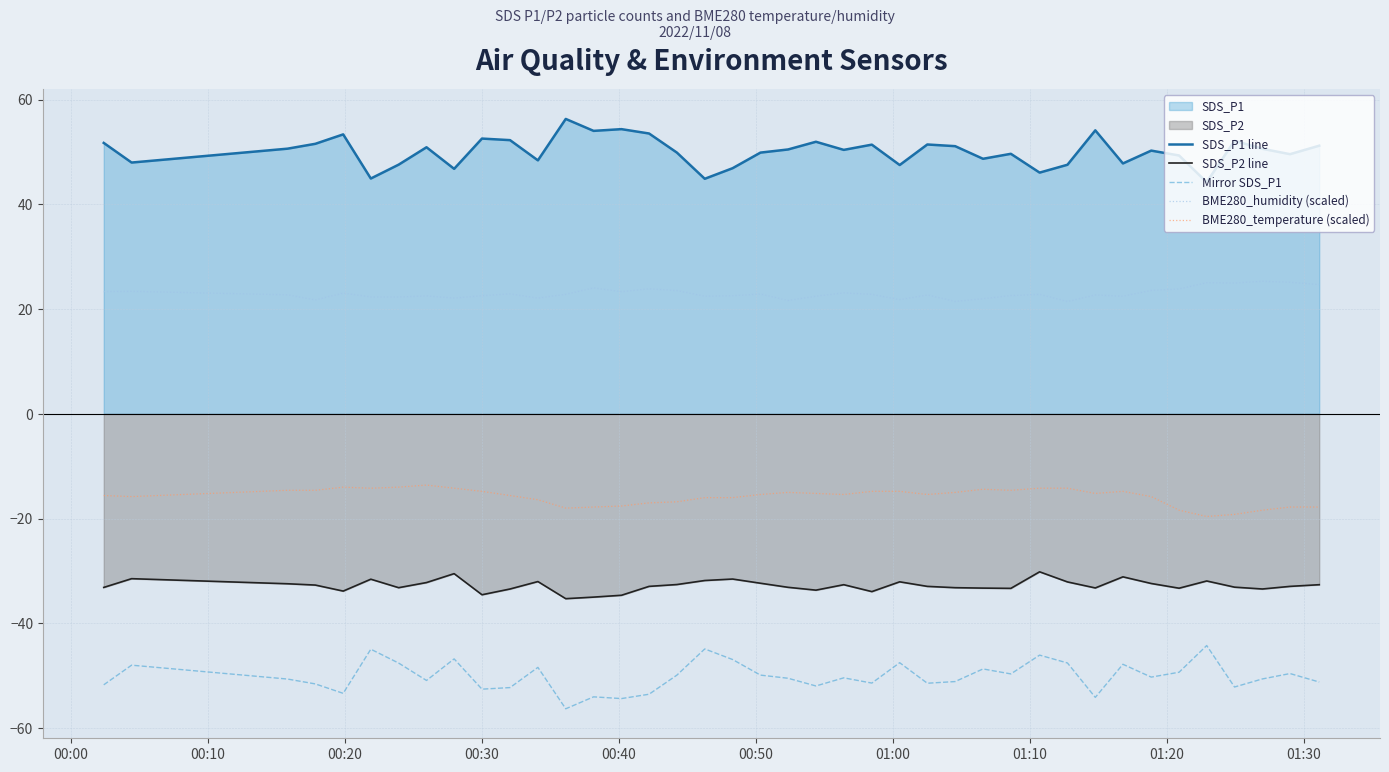

Which series has the largest total across all categories?

SDS_P1 line